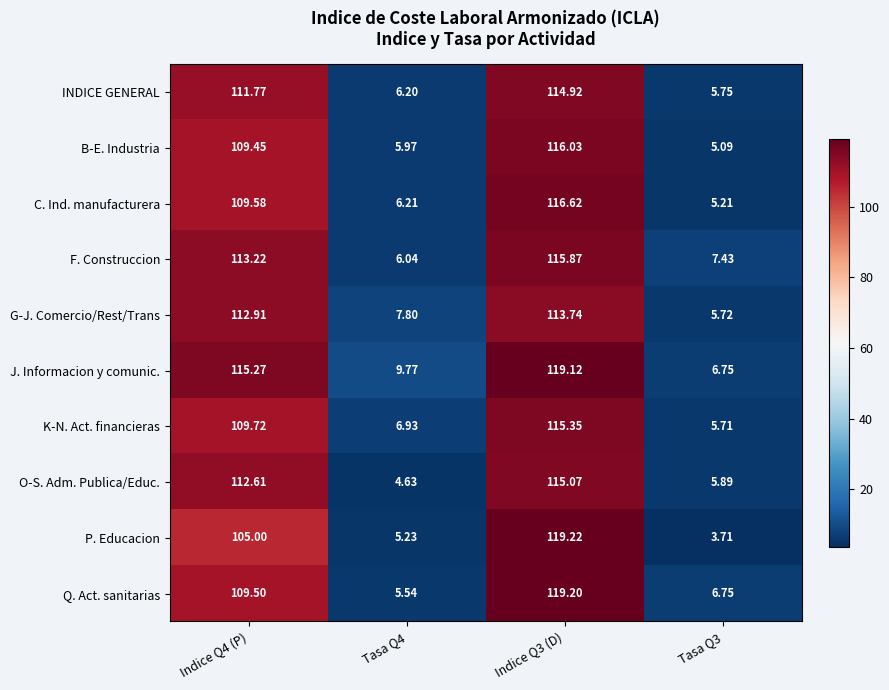

Which series has the widest spread of values?

P. Educacion